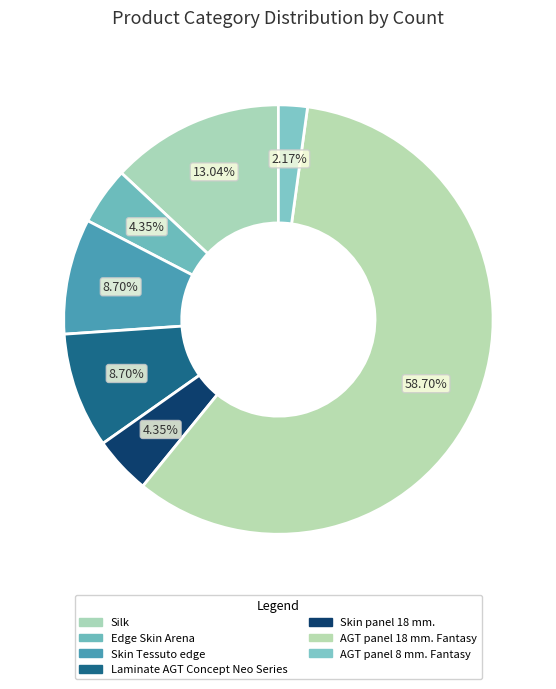

How many slices are in this pie chart?

7